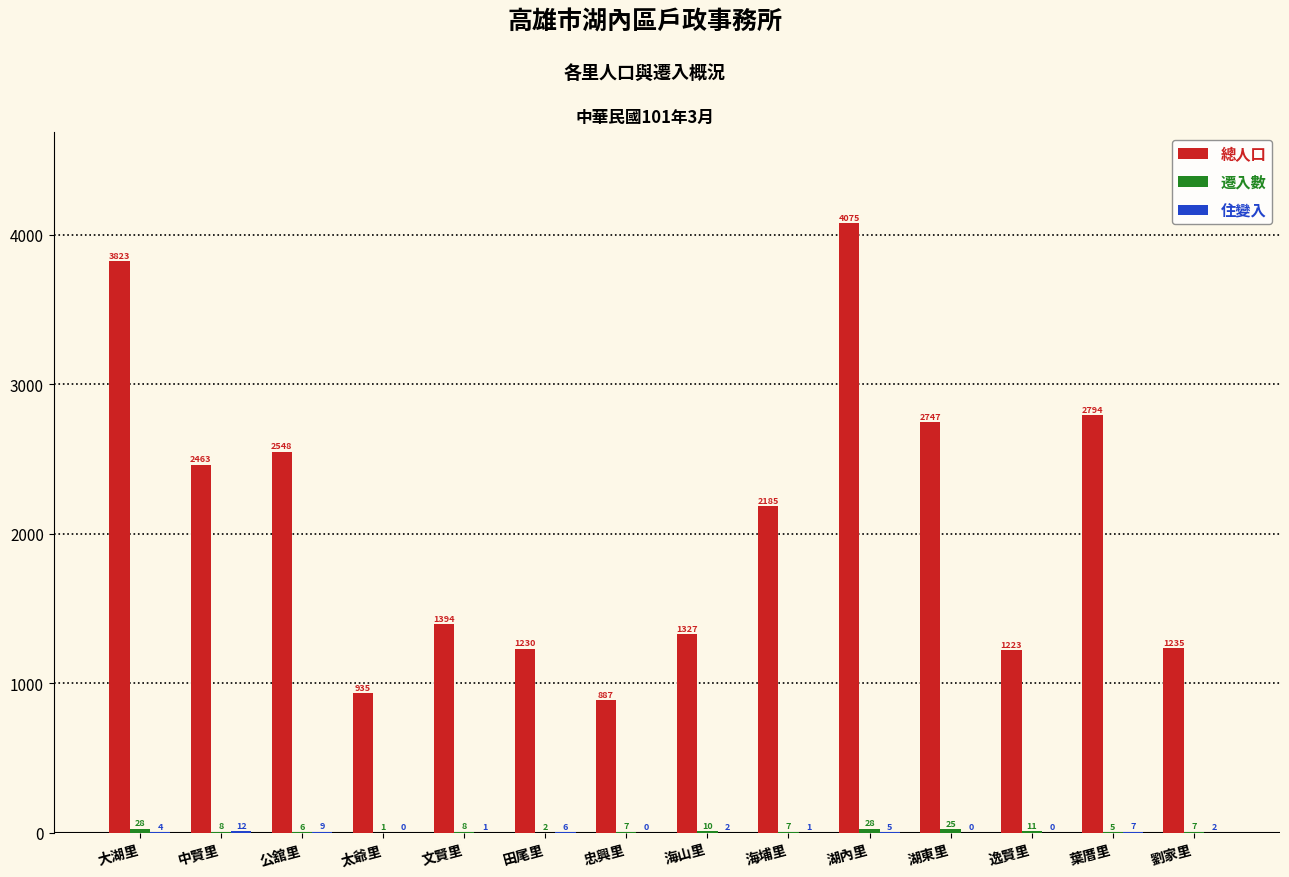

What is the sum of the 總人口 values at 湖內里 and 湖東里?

6822